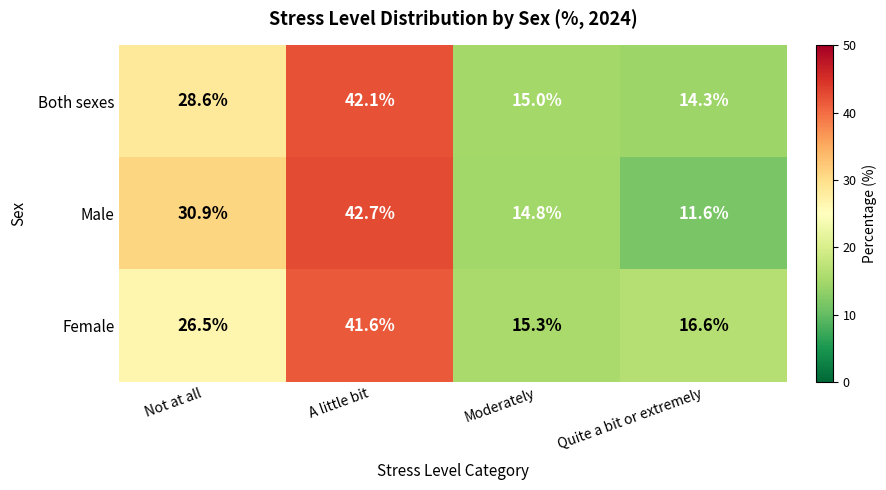

What value does the Female series have at A little bit?

41.6